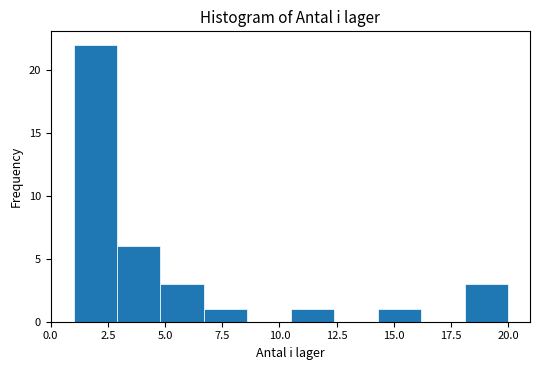

Read against the x-axis, roughly where is the centre of the tallest bar?

2.0